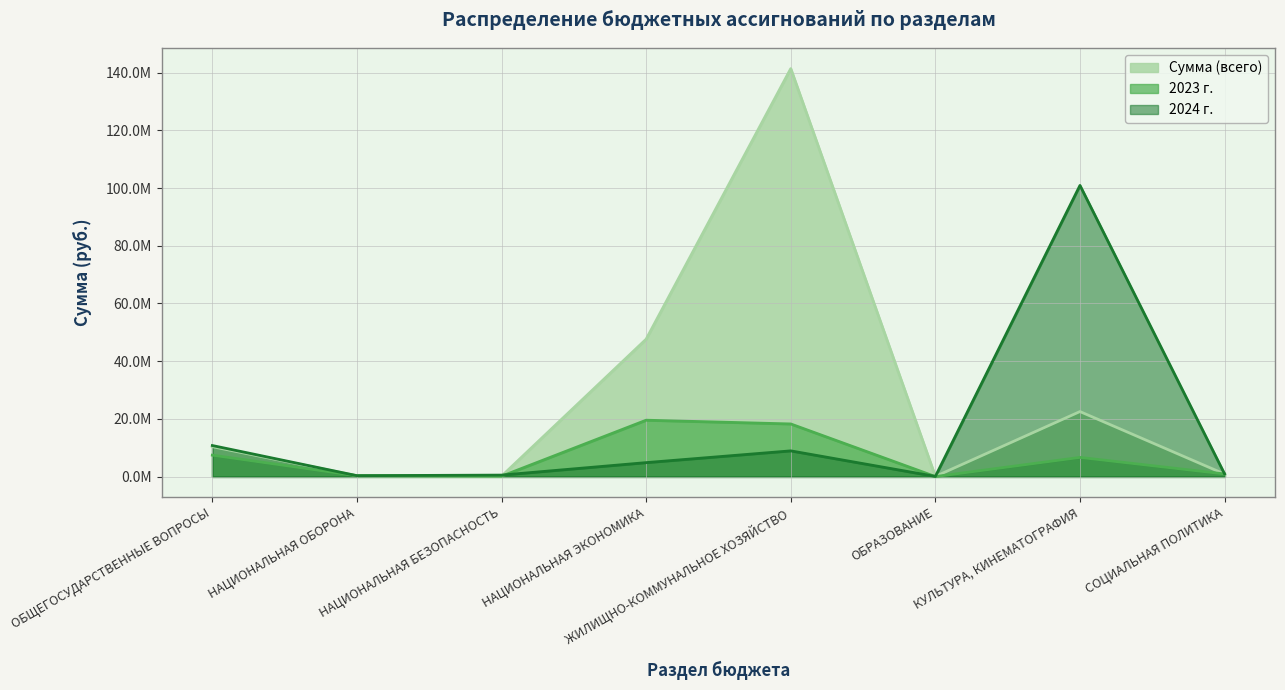

Between which two adjacent categories do 2023 г. and Сумма (всего) first intersect?

КУЛЬТУРА, КИНЕМАТОГРАФИЯ and СОЦИАЛЬНАЯ ПОЛИТИКА